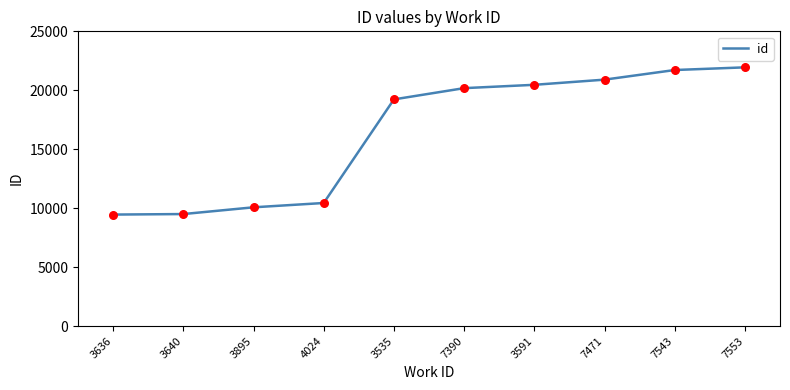

What is the change in value from 3535 to 7471?

+1675